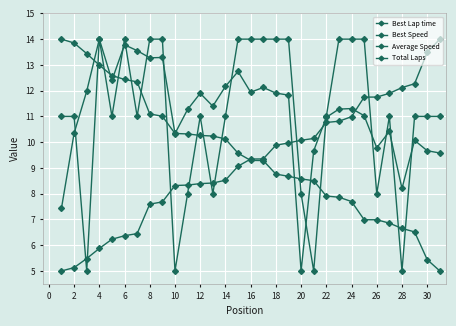

Count the number of data series in this chart.

4